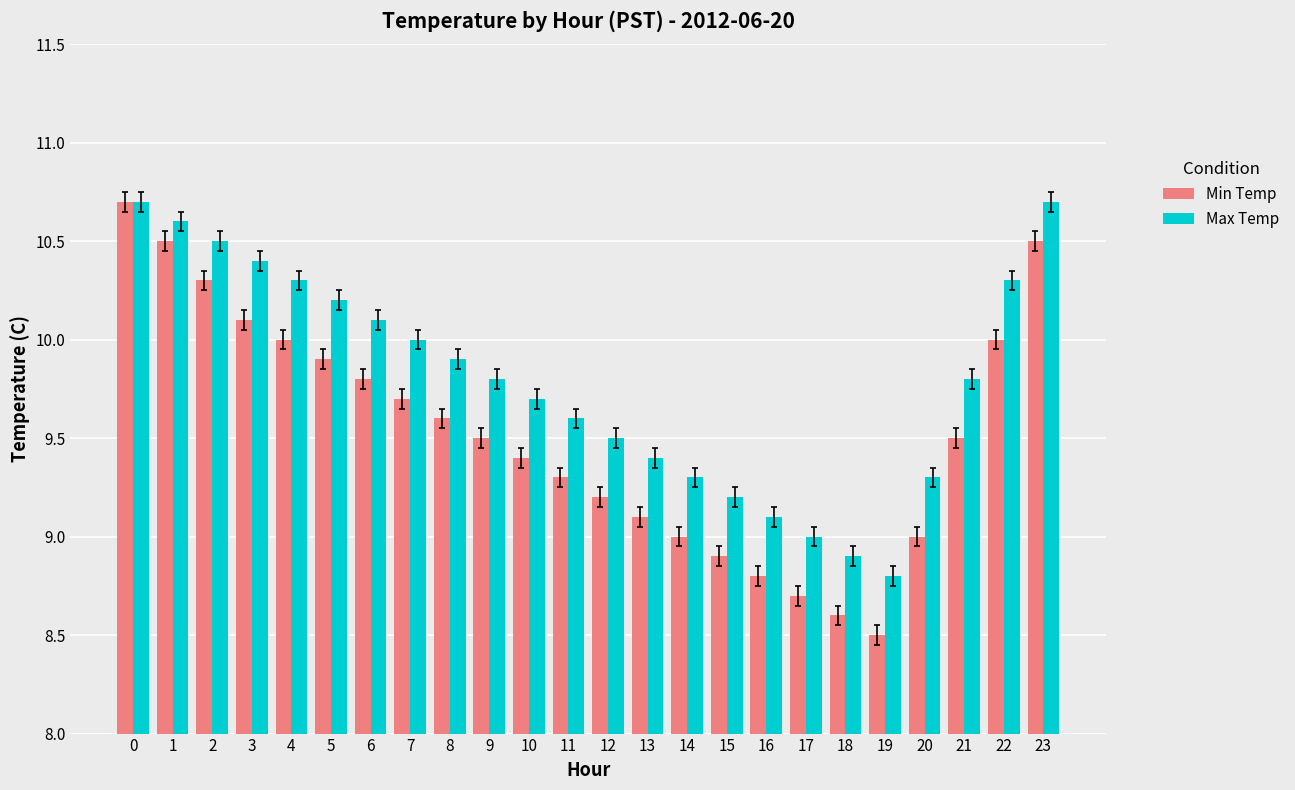

What is the difference between the maximum and second lowest values in the Max Temp series?

1.8